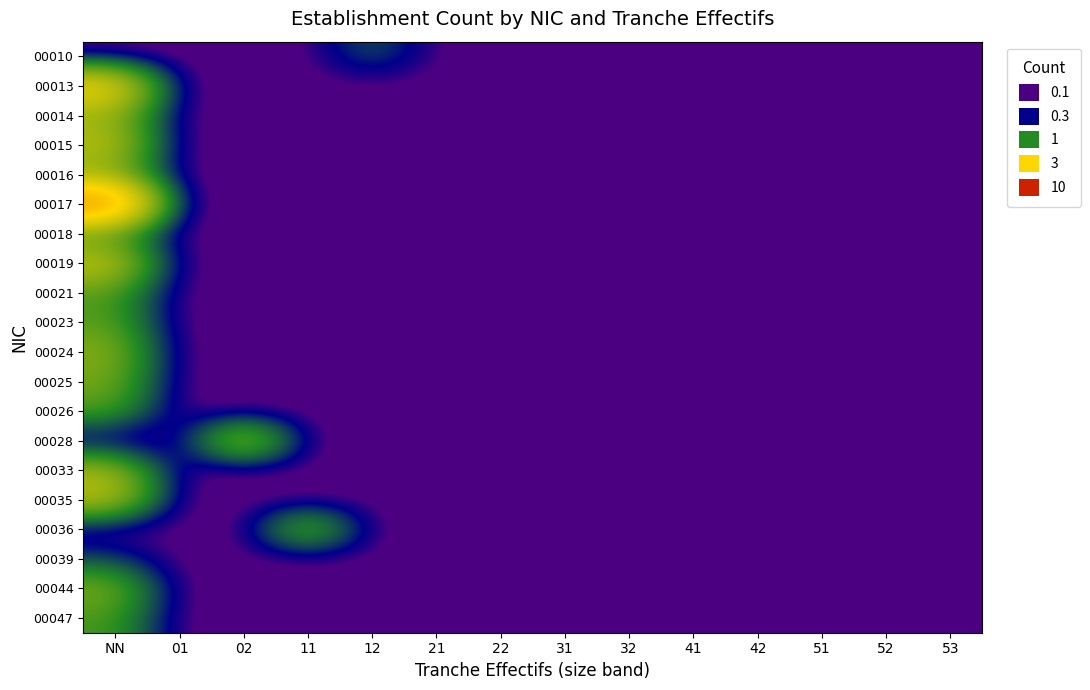

At 41, list the series in order from largest to smallest.

00026, 00013, 00044, 00017, 00021, 00036, 00016, 00014, 00010, 00039, 00035, 00047, 00018, 00019, 00028, 00033, 00015, 00023, 00024, 00025